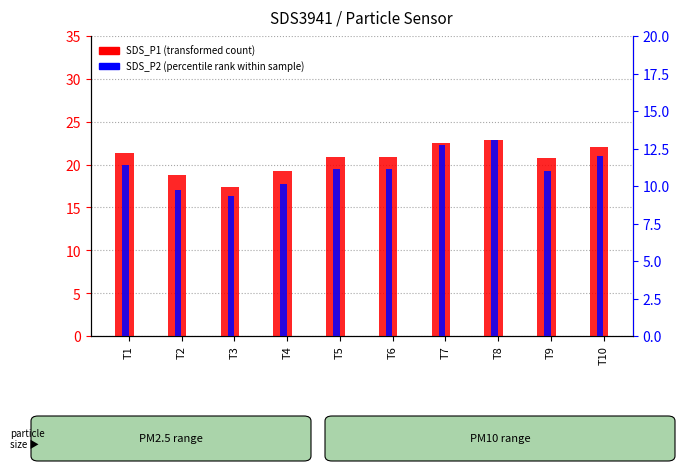

What is the difference between the maximum and minimum values in the SDS_P2 (percentile rank within sample) series?

3.7